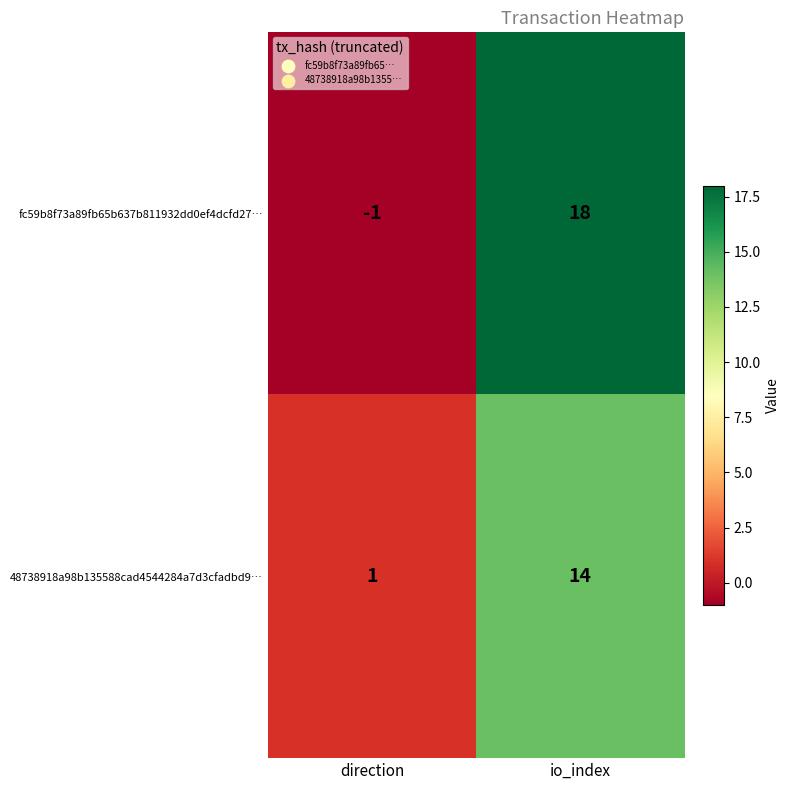

Reading left to right, what are all the values shown in this chart?

fc59b8f73a89fb65b637b811932dd0ef4dcfd27…: -1	18
48738918a98b135588cad4544284a7d3cfadbd9…: 1	14